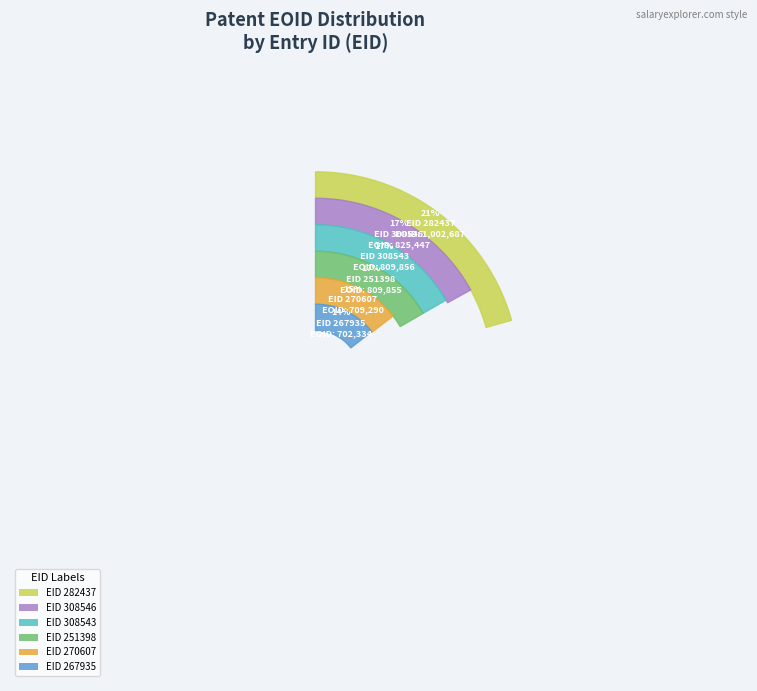

What is the change in value from EID 251398 to EID 282437?

+192832